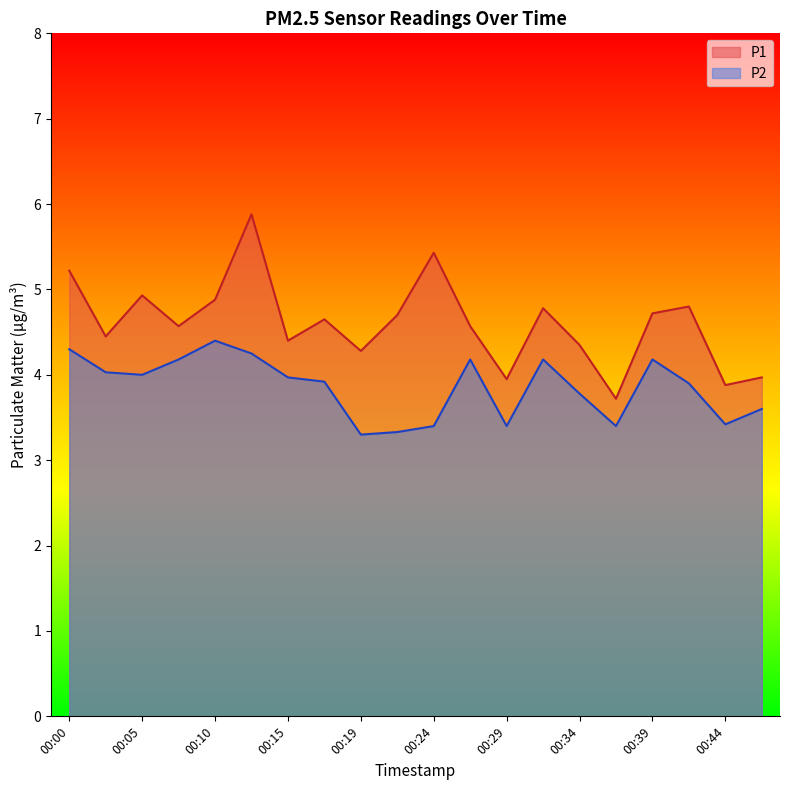

At which category does P1 reach its first local peak?

00:05